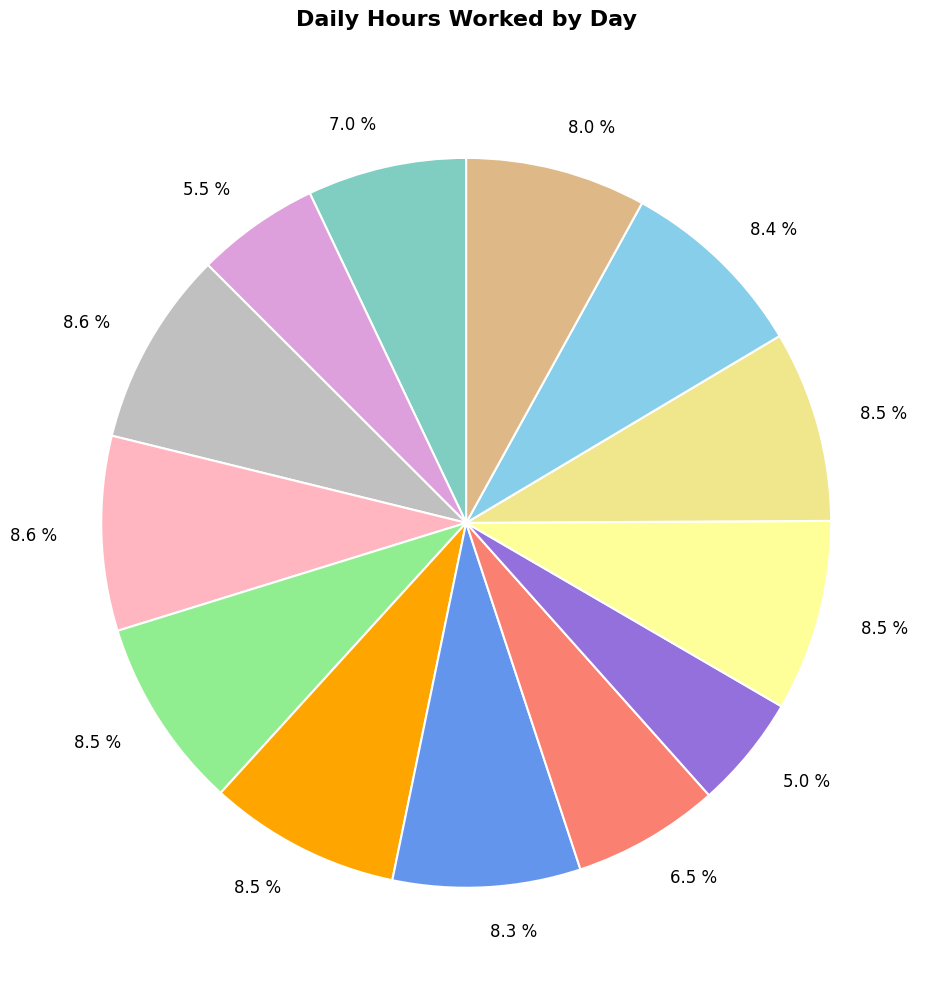

Count the number of slices in the pie.

13